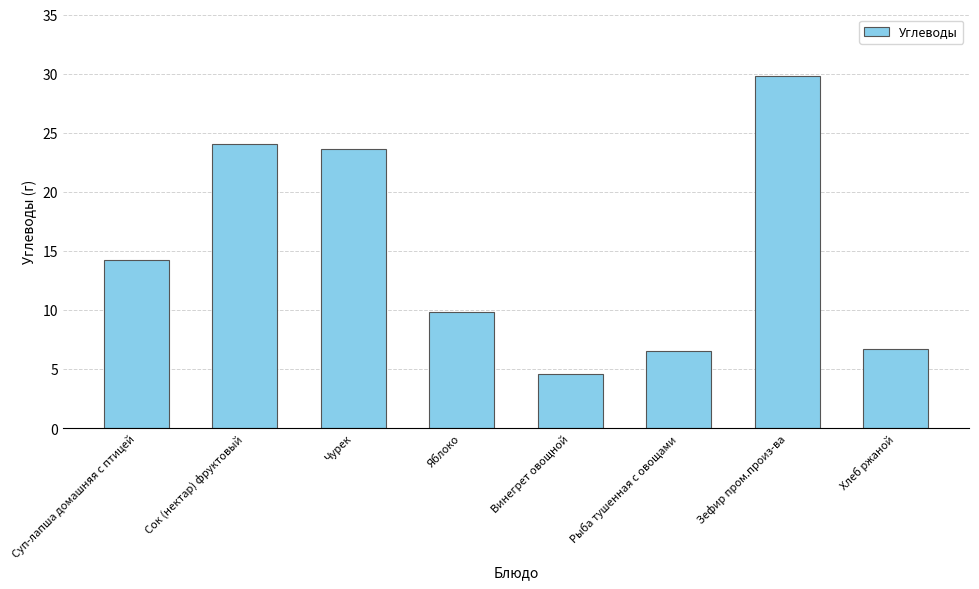

What is the sum of all values?

119.3